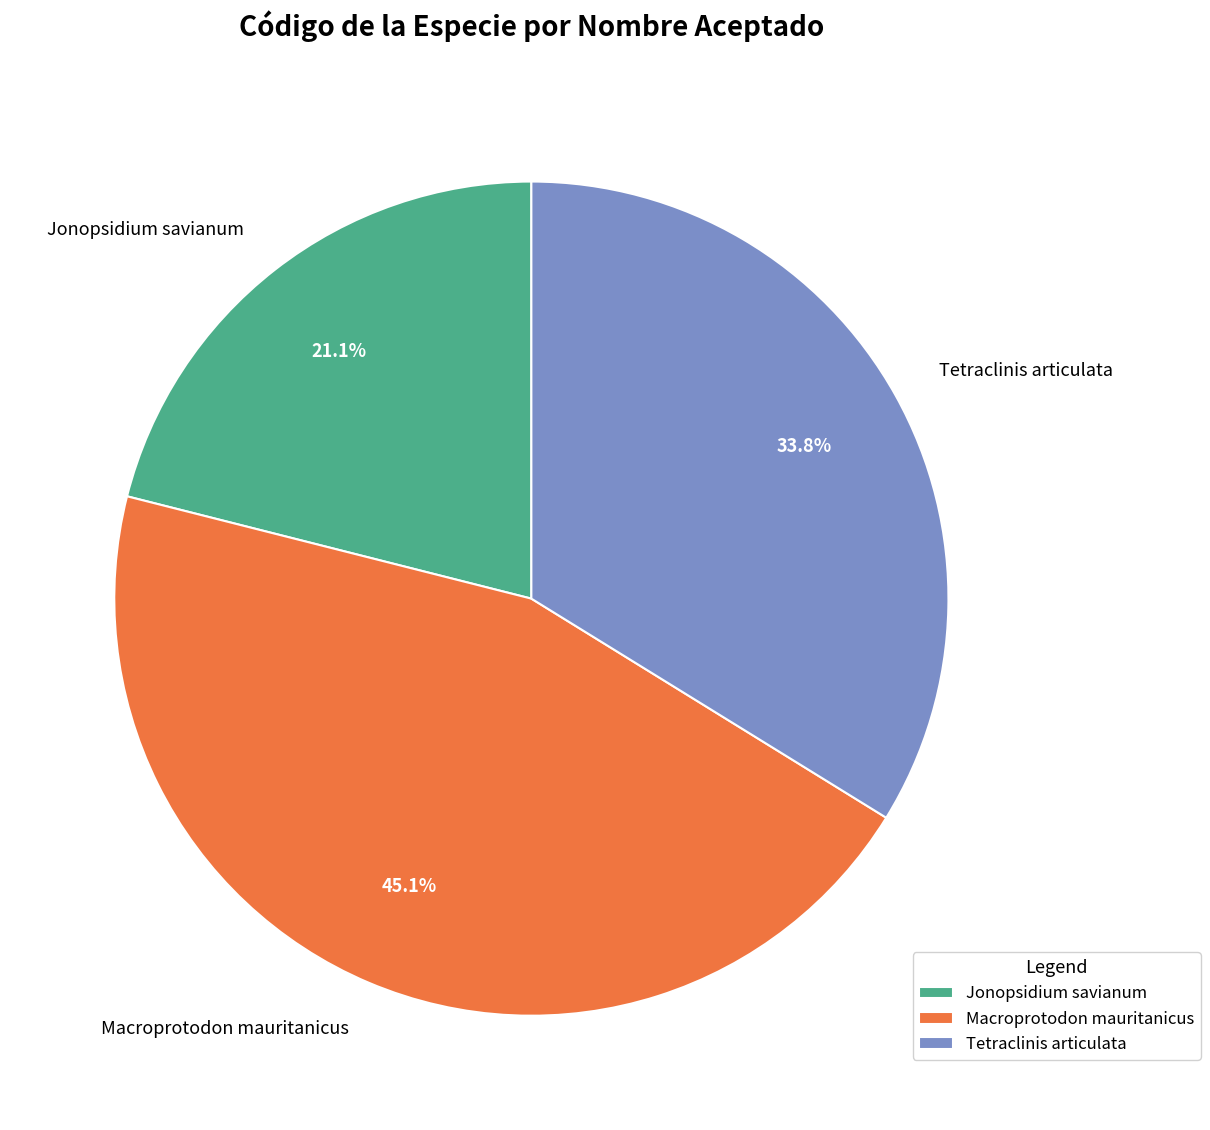

Which category has the smallest portion of the pie?

Jonopsidium savianum